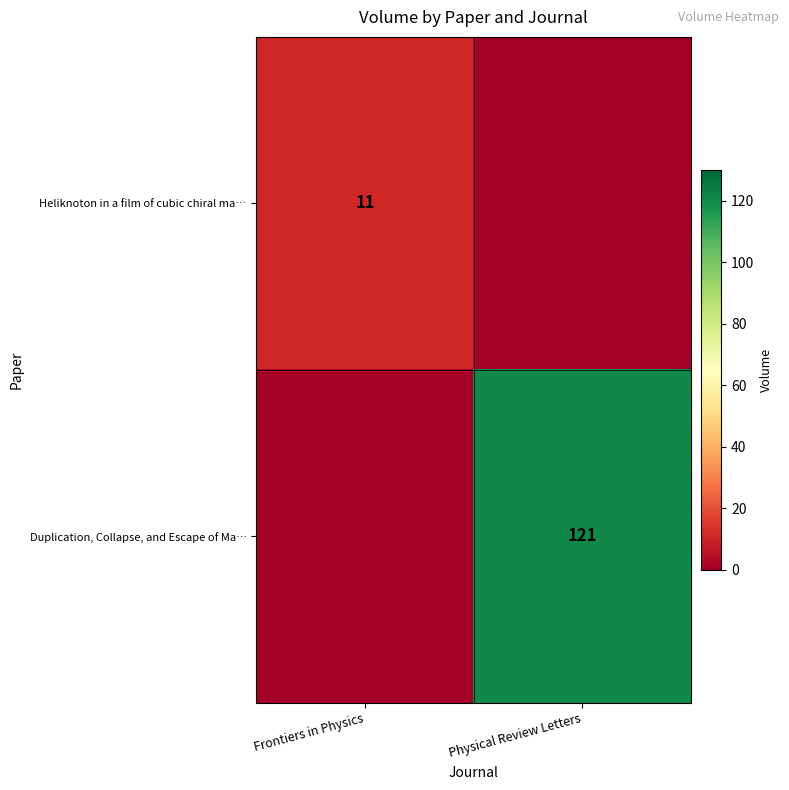

Is it true that Heliknoton in a film of cubic chiral ma… equals 11 at Frontiers in Physics?

True